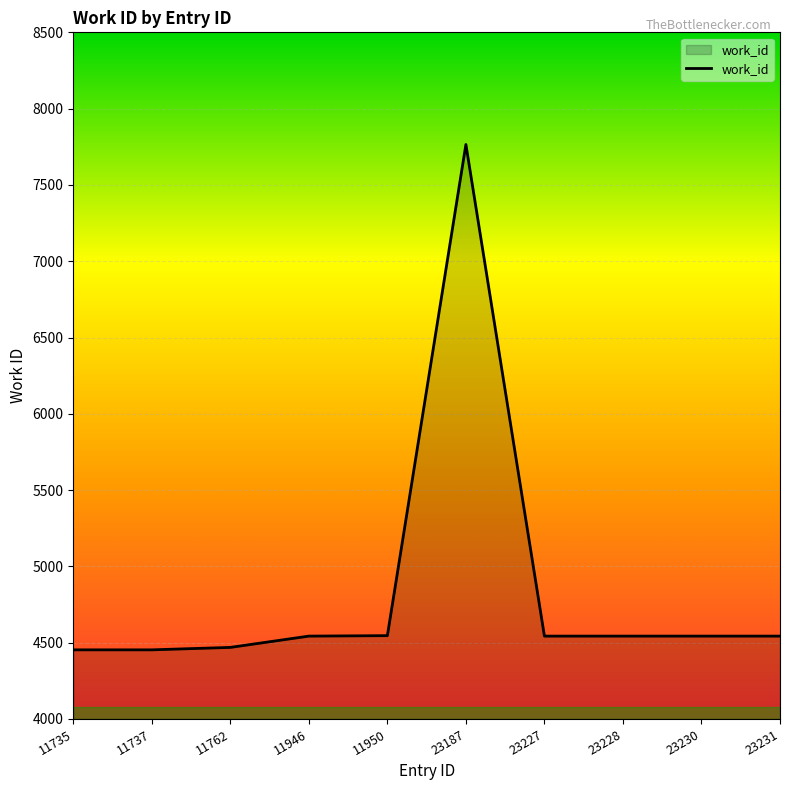

The chart shows a value of 4543 at 23230. True or false?

True